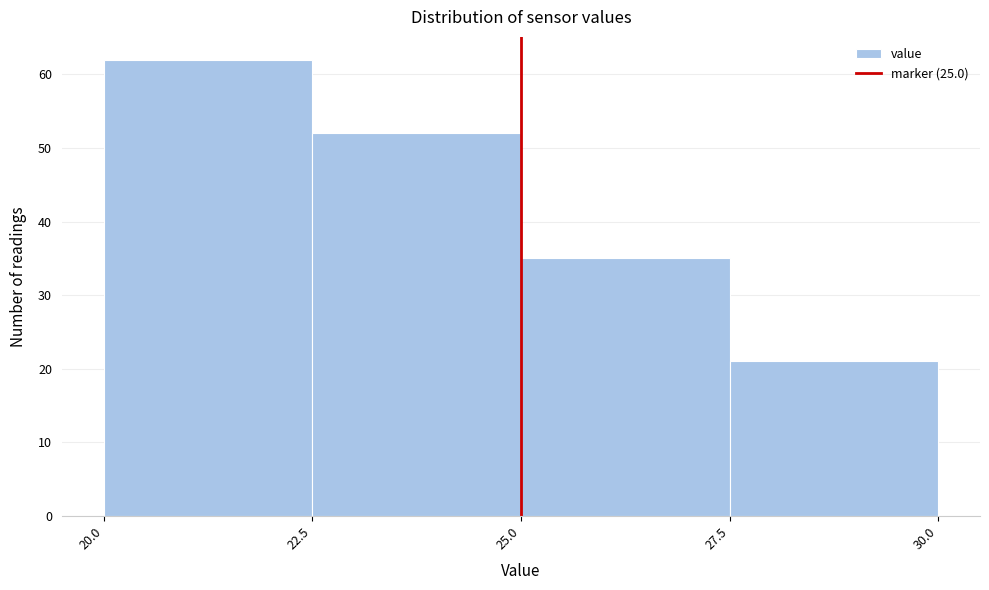

Reading left to right, transcribe this chart: for each bar, give the range it covers on the x-axis and its height. The values are not printed on the chart, so give them approximately, as read against the axis.

20.0 to 22.5: 62
22.5 to 25.0: 52
25.0 to 27.5: 35
27.5 to 30.0: 21